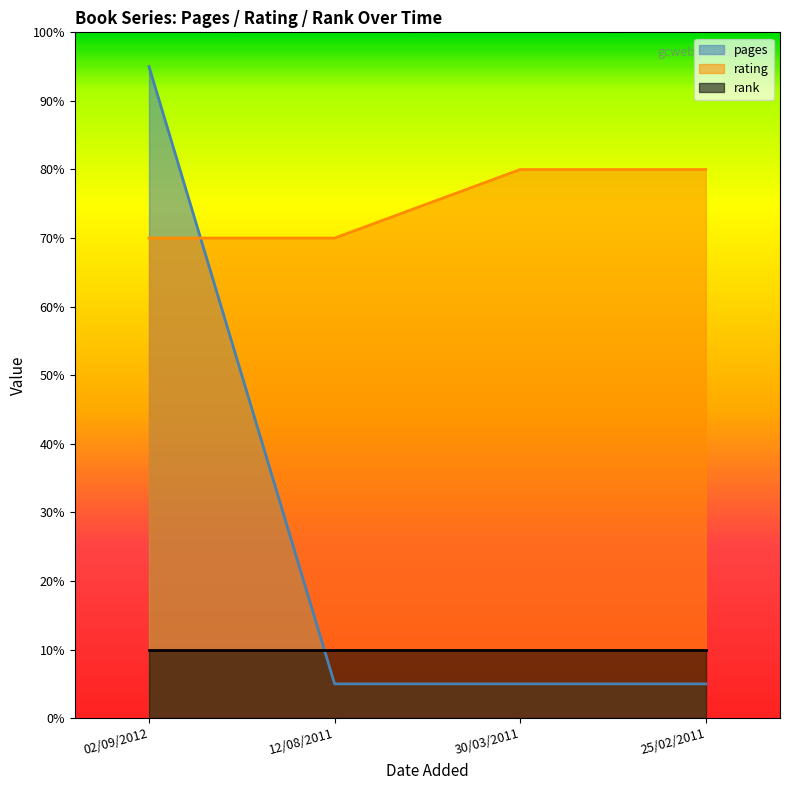

Does the chart have visible grid lines?

No